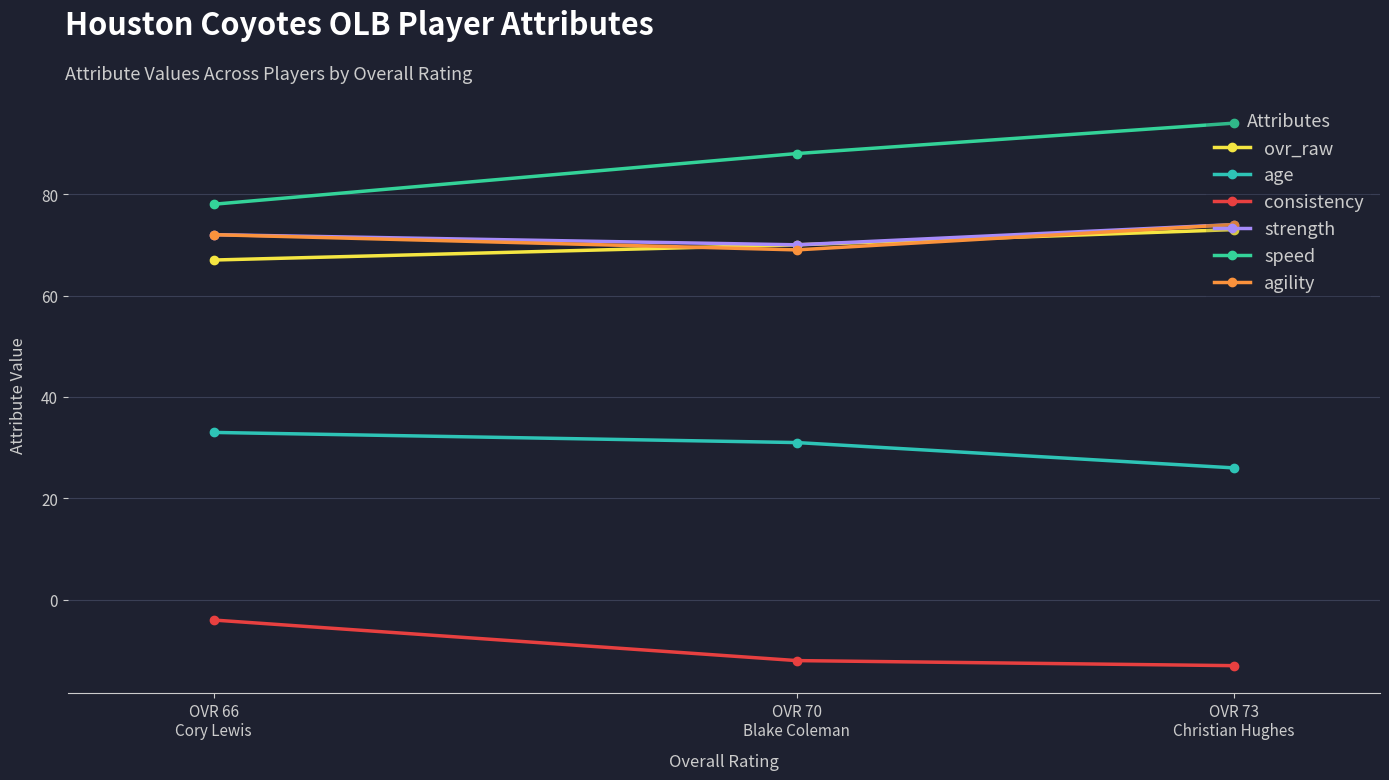

At which label does consistency first exceed -12?

OVR 66
Cory Lewis